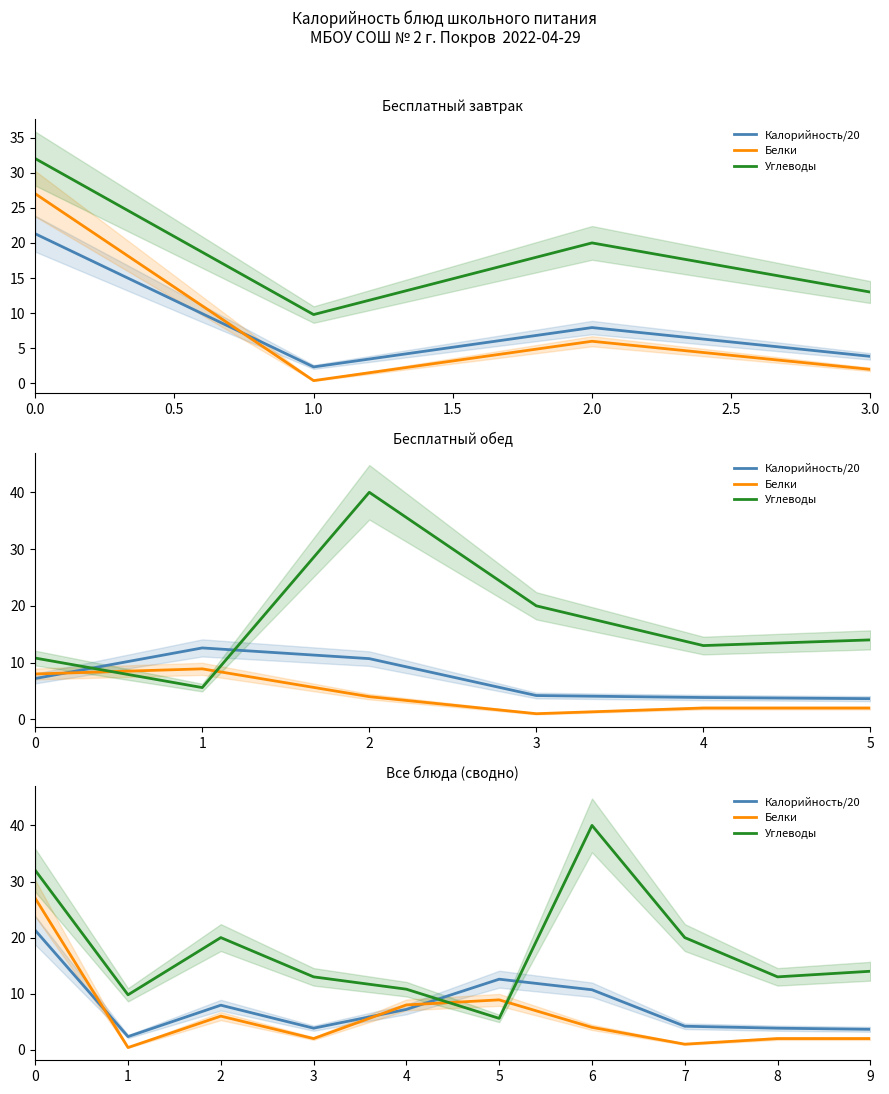

Is it true that Белки equals 2.0 at 8?

True